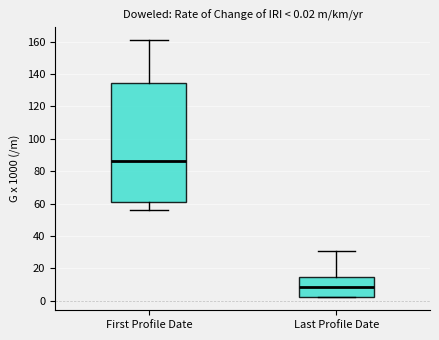

Comparing the boxes themselves (not the whiskers), which one is the tallest?

First Profile Date